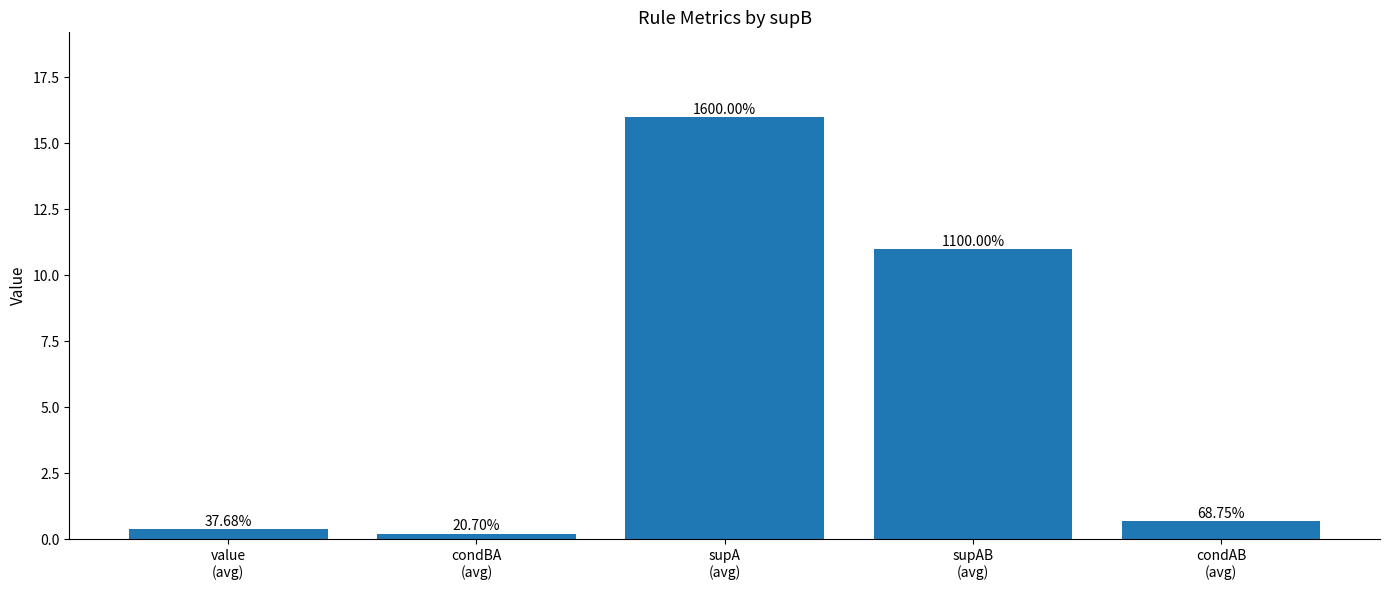

Between condBA
(avg) and supA
(avg), which is larger?

supA
(avg)